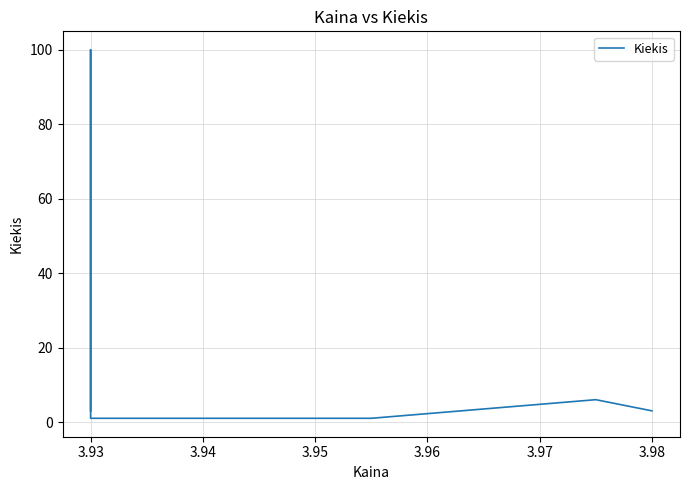

What is the change in value from 3.95 to 3.97?

+2